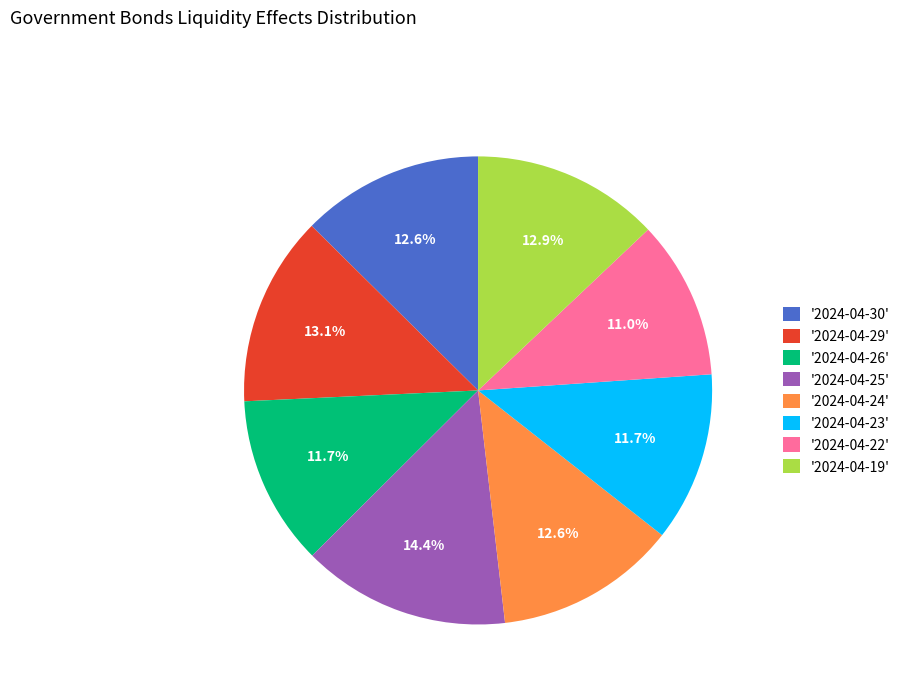

Approximately how many times larger is the value at '2024-04-26' compared to '2024-04-29'?

0.9